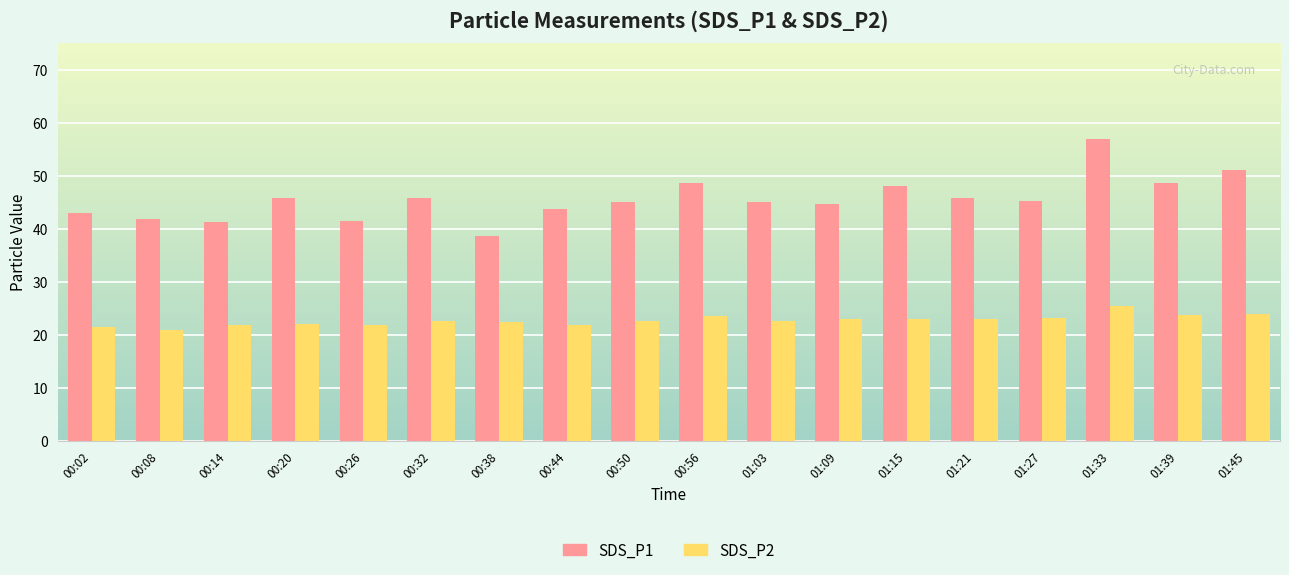

What is the total value across all series at 00:50?

67.6